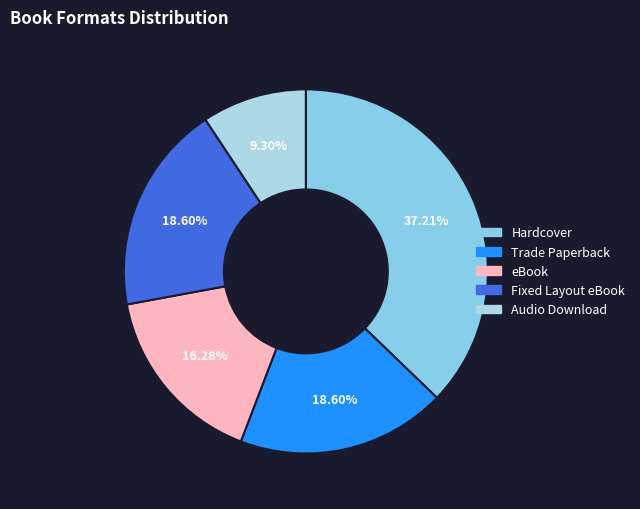

To the nearest percent, what is the difference between the Trade Paperback and eBook slice percentages?

2%